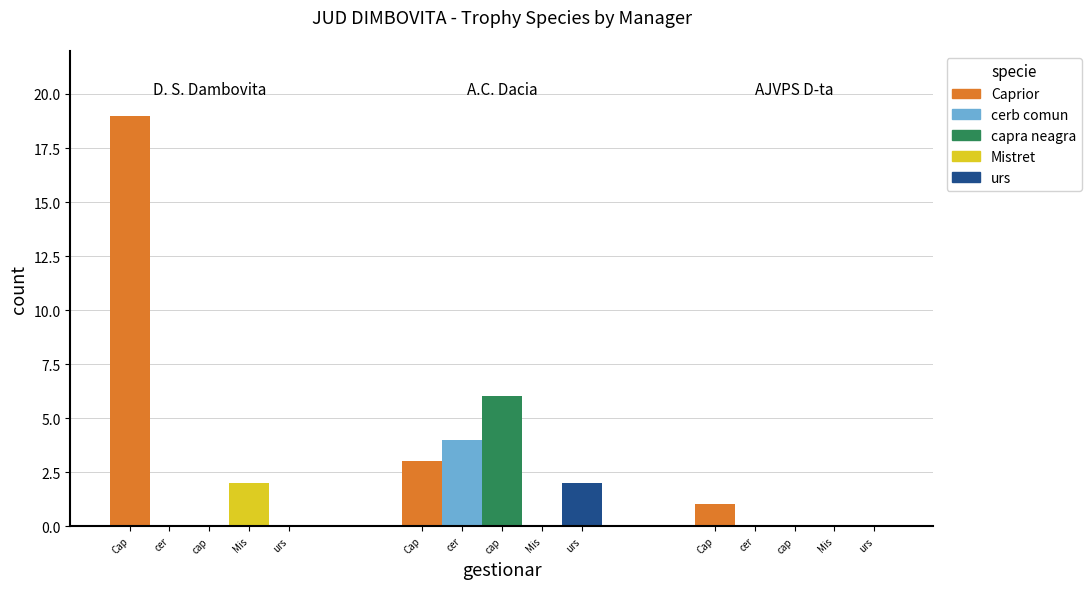

At which label is Mistret closest to 1?

Cap